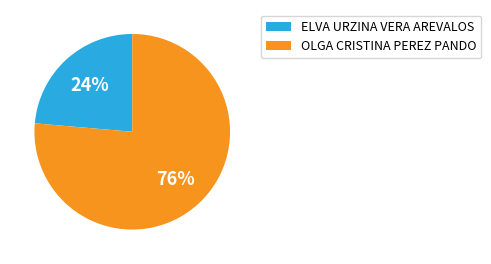

Is it true that OLGA CRISTINA PEREZ PANDO is 71% of the pie?

False